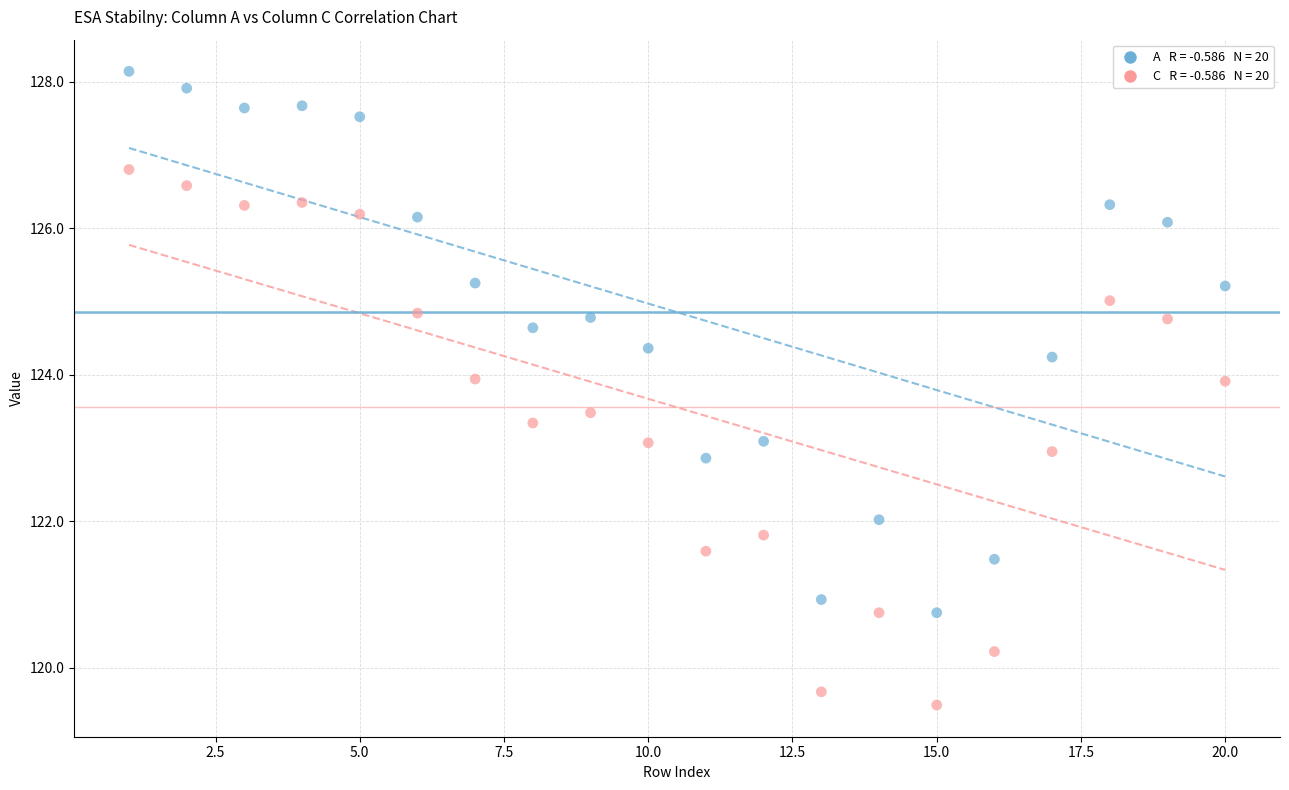

Across all data points, what is the range of X values (max minus min)?

19.0